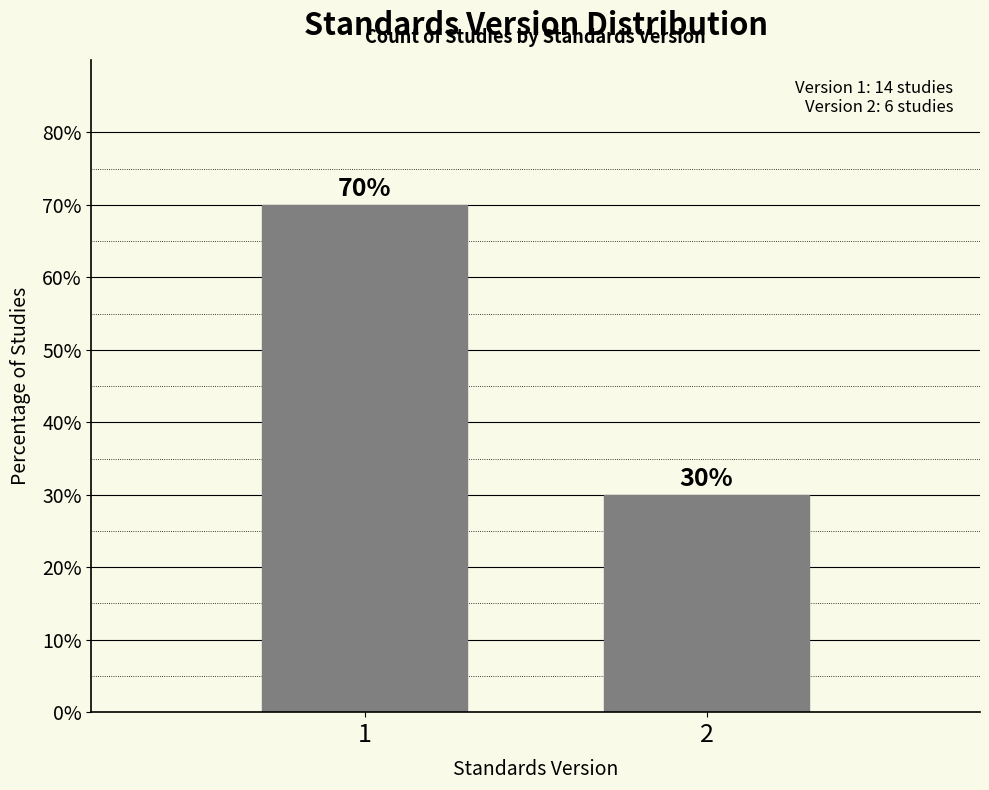

Reading left to right, list all the values displayed in this chart.

70	30